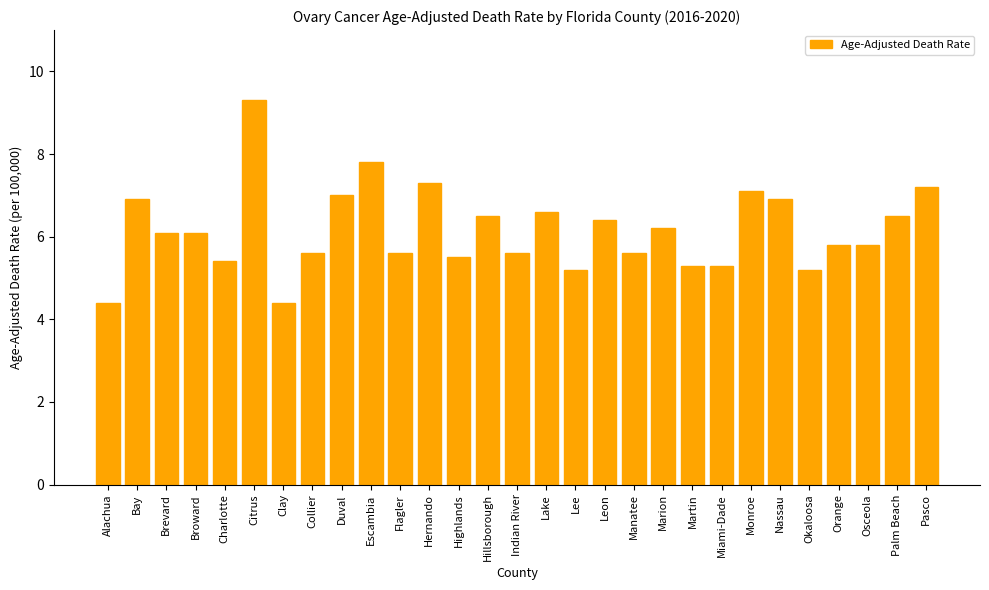

Between Manatee and Leon, which is larger?

Leon